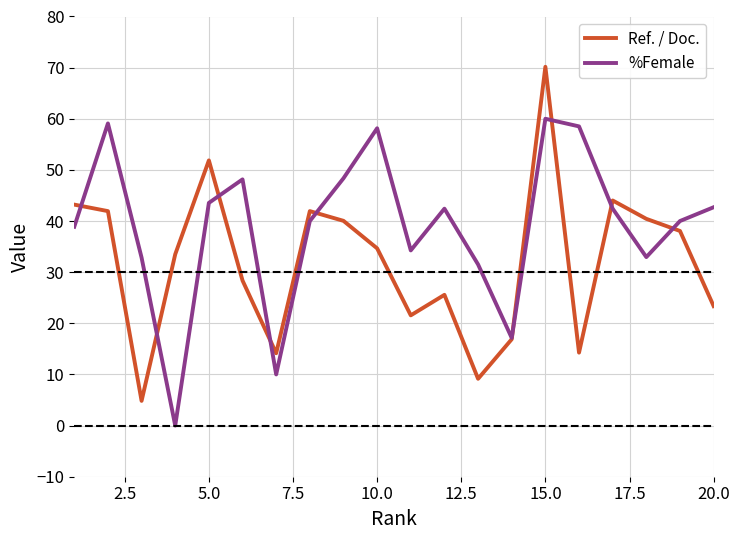

Rank the series by their maximum value, from highest to lowest.

Ref. / Doc., %Female